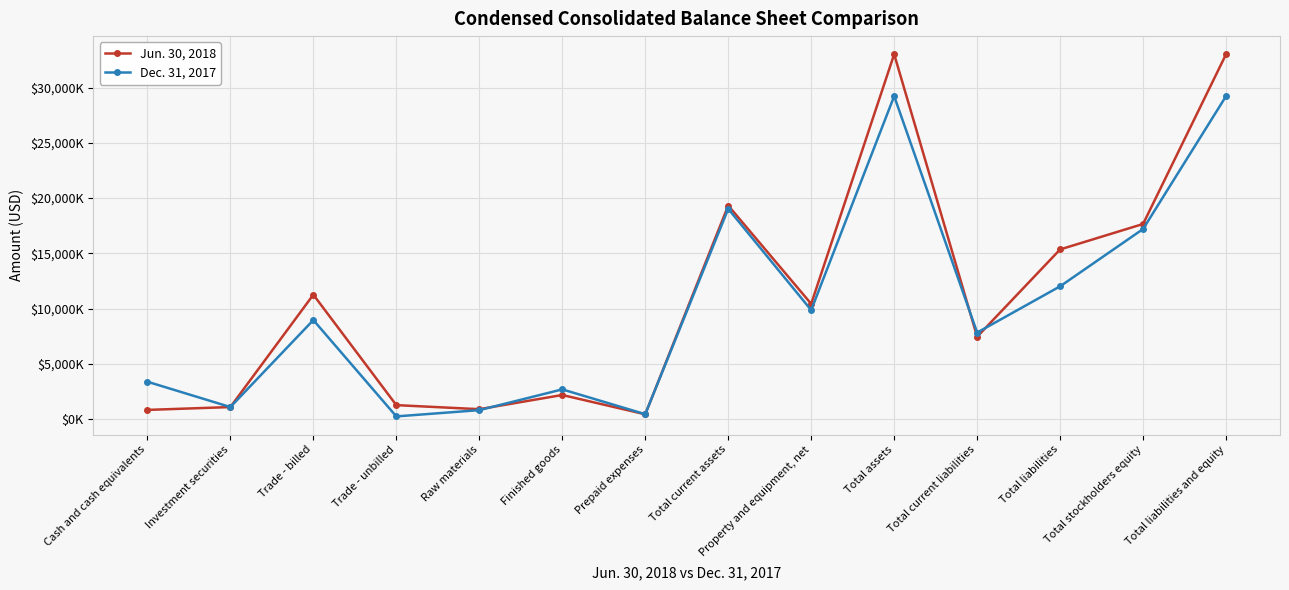

What are all the series names shown in the legend?

Jun. 30, 2018, Dec. 31, 2017